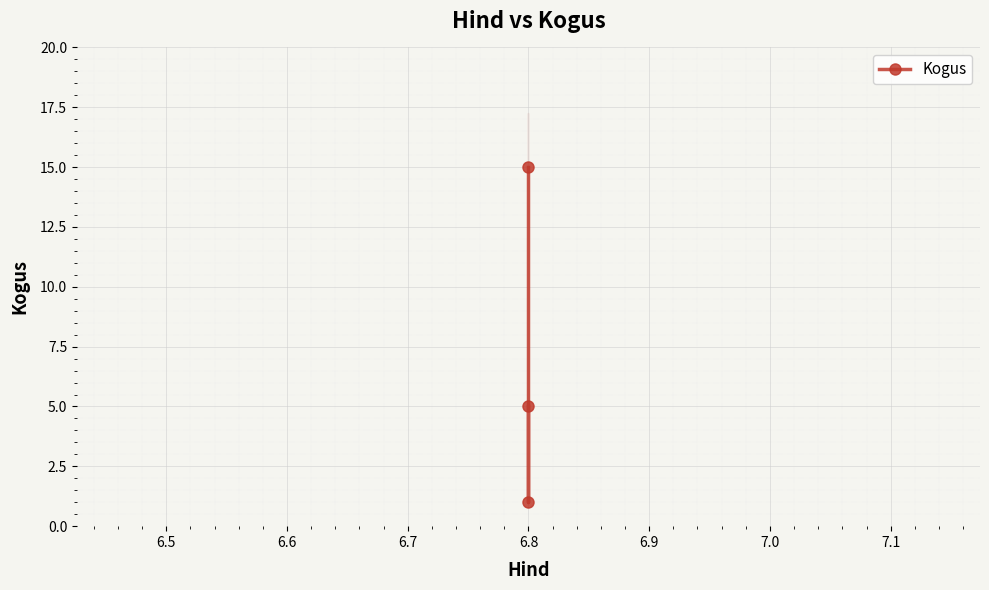

What is the value of the 3rd point from the left?

5